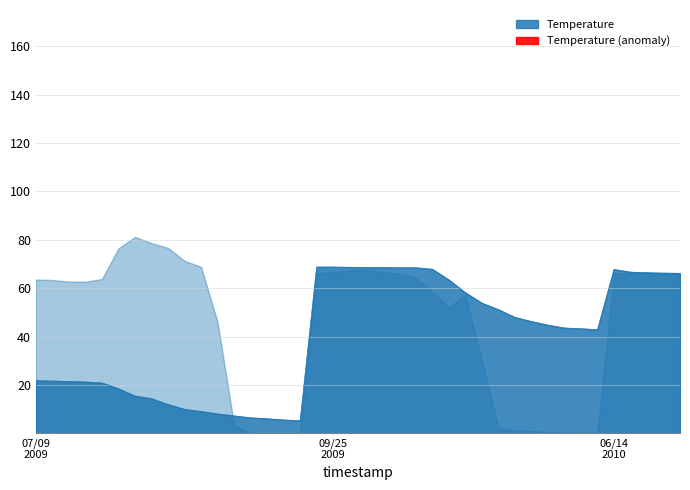

Rank the categories by value from lowest to highest.

16, 15, 14, 13, 12, 11, 10, 9, 8, 7, 6, 5, 4, 3, 06/14
2010, 09/25
2009, 07/09
2009, 34, 33, 32, 31, 30, 29, 28, 27, 26, 25, 39, 38, 37, 36, 35, 24, 22, 23, 20, 21, 19, 17, 18